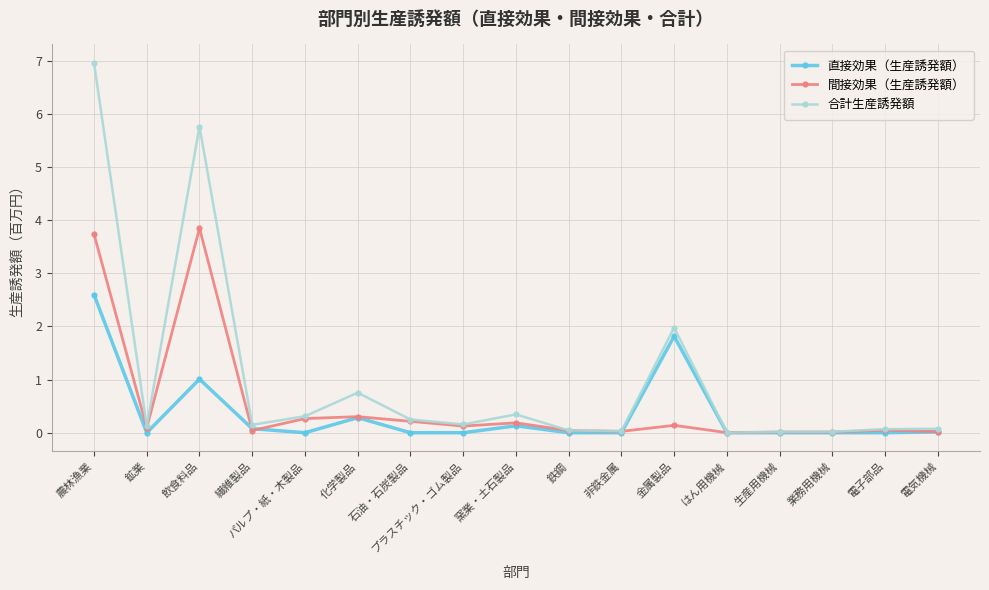

What is the label of the 1st point from the right?

電気機械